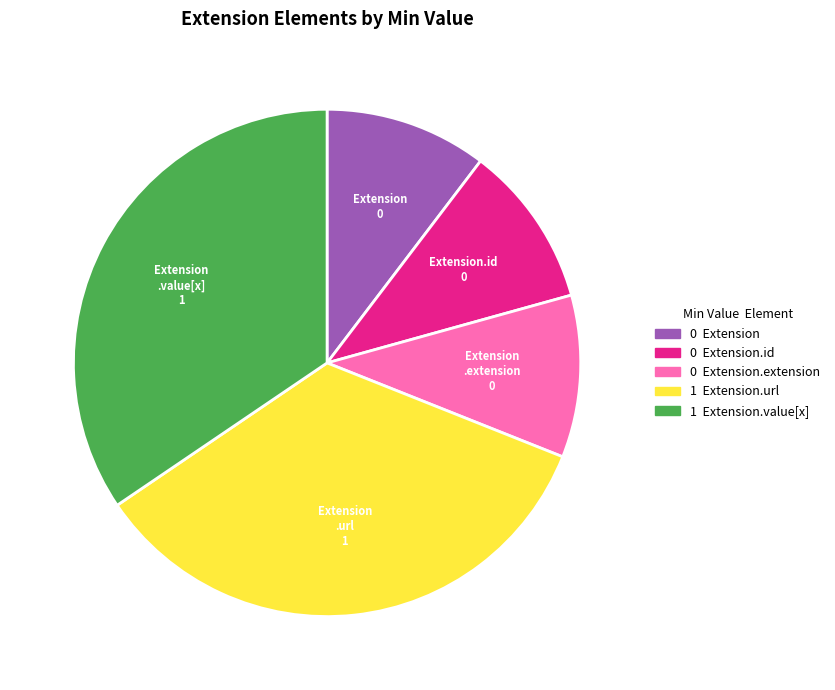

Is there a majority slice in this chart?

No